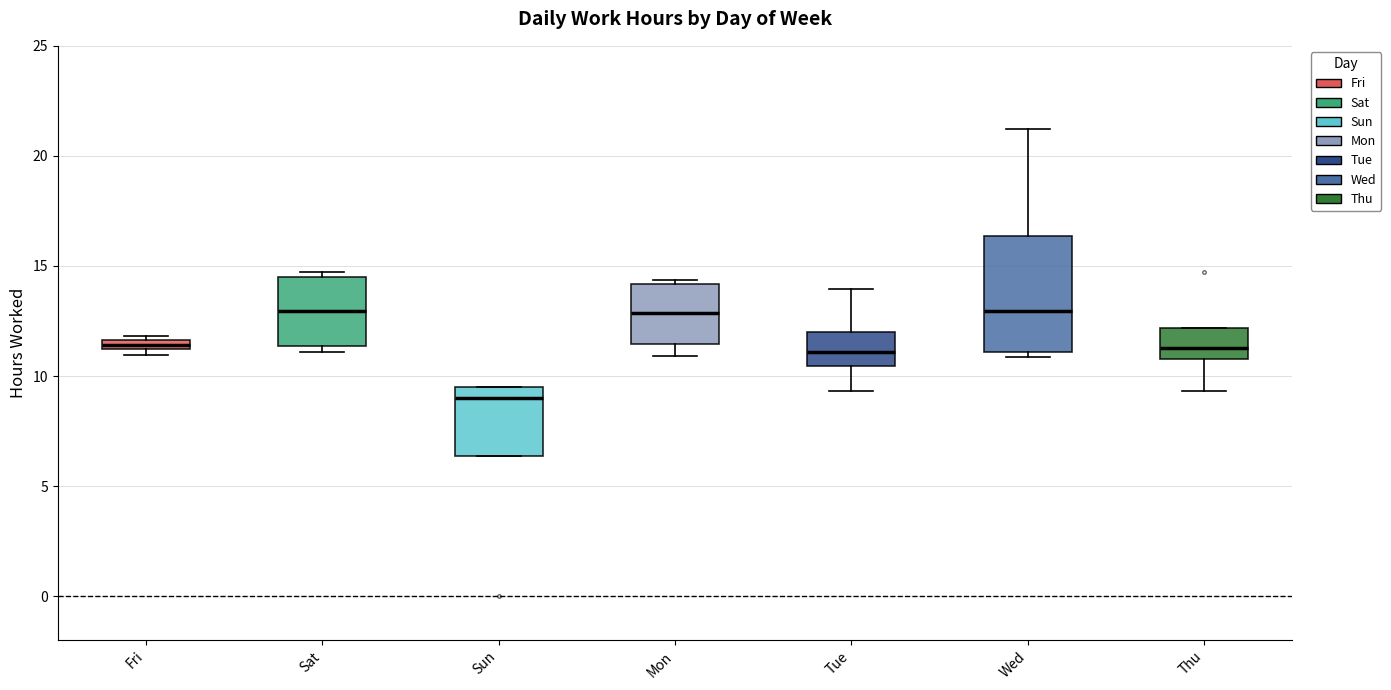

Comparing the boxes themselves (not the whiskers), which one is the tallest?

Wed